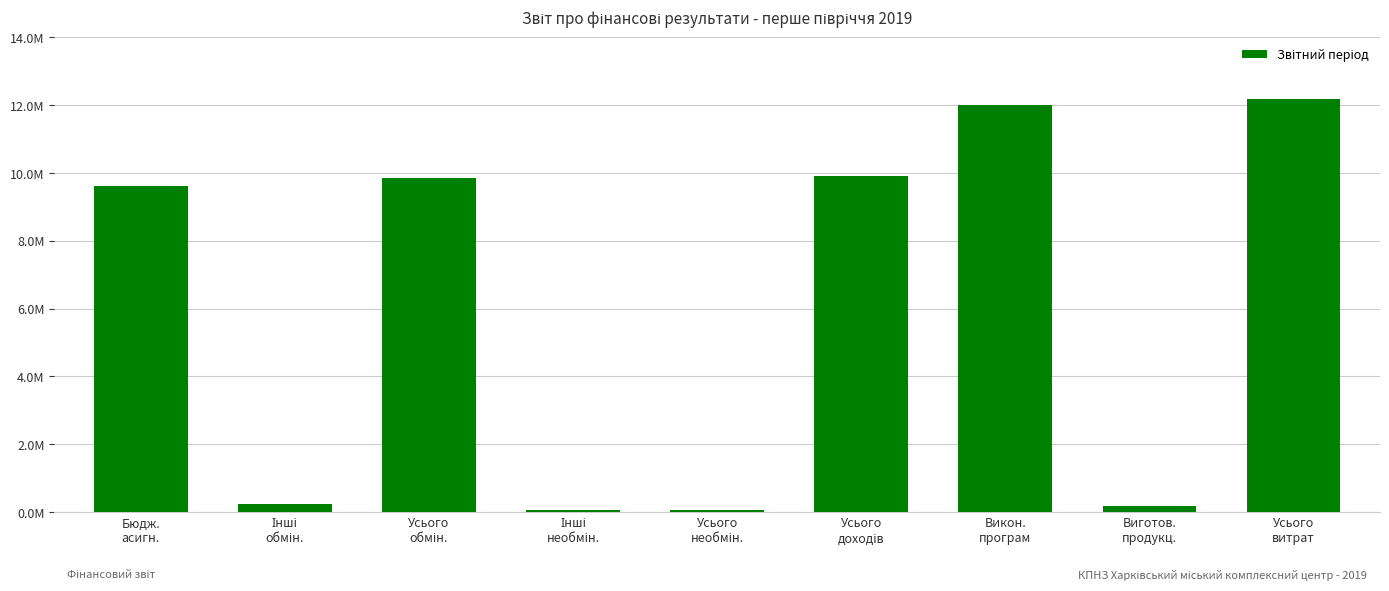

Are the bars horizontal?

No